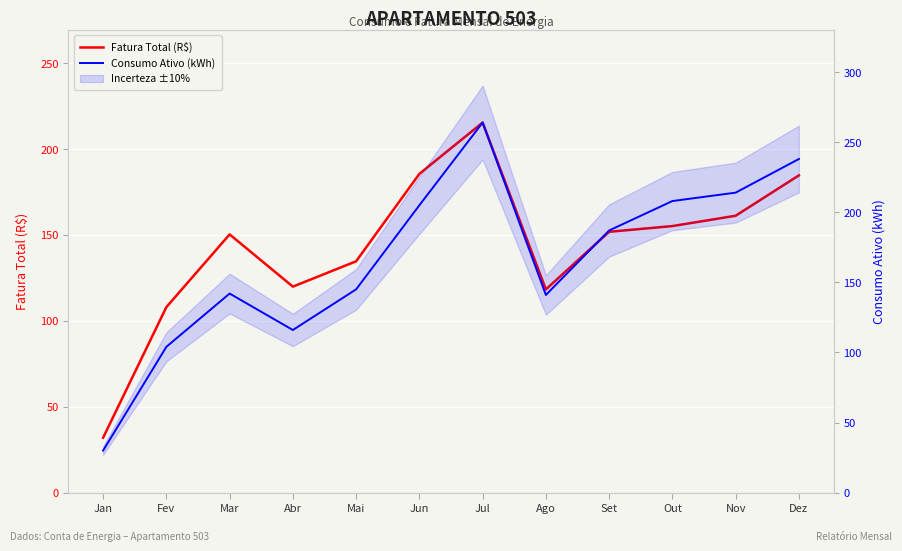

What is the total value across all series at Dez?

422.7